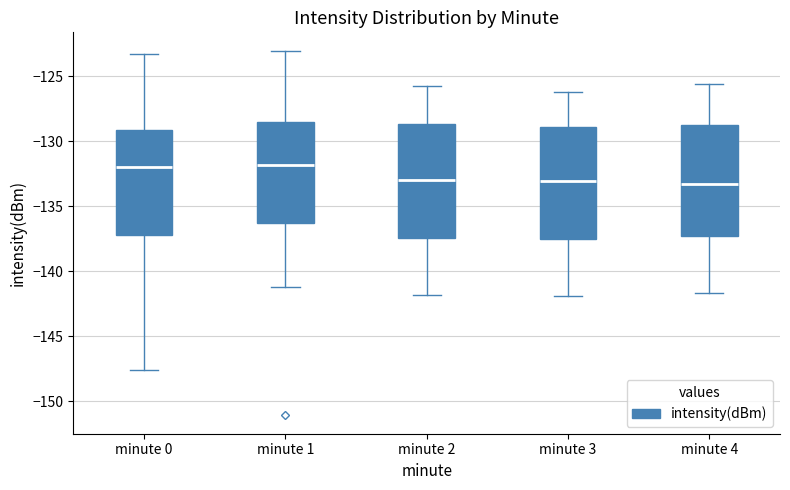

Reading left to right, transcribe this box plot: for each box, give where its median line is, the range the box spans, and where its two whiskers end, as read against the y-axis. The values are not printed on the chart, so give them approximately, as read against the axis.

minute 0: median -132.0, box -137.5 to -129.0, whiskers -147.5 to -123.5
minute 1: median -132.0, box -136.5 to -128.5, whiskers -141.0 to -123.0
minute 2: median -133.0, box -137.5 to -128.5, whiskers -142.0 to -126.0
minute 3: median -133.0, box -137.5 to -129.0, whiskers -142.0 to -126.0
minute 4: median -133.5, box -137.5 to -129.0, whiskers -141.5 to -125.5